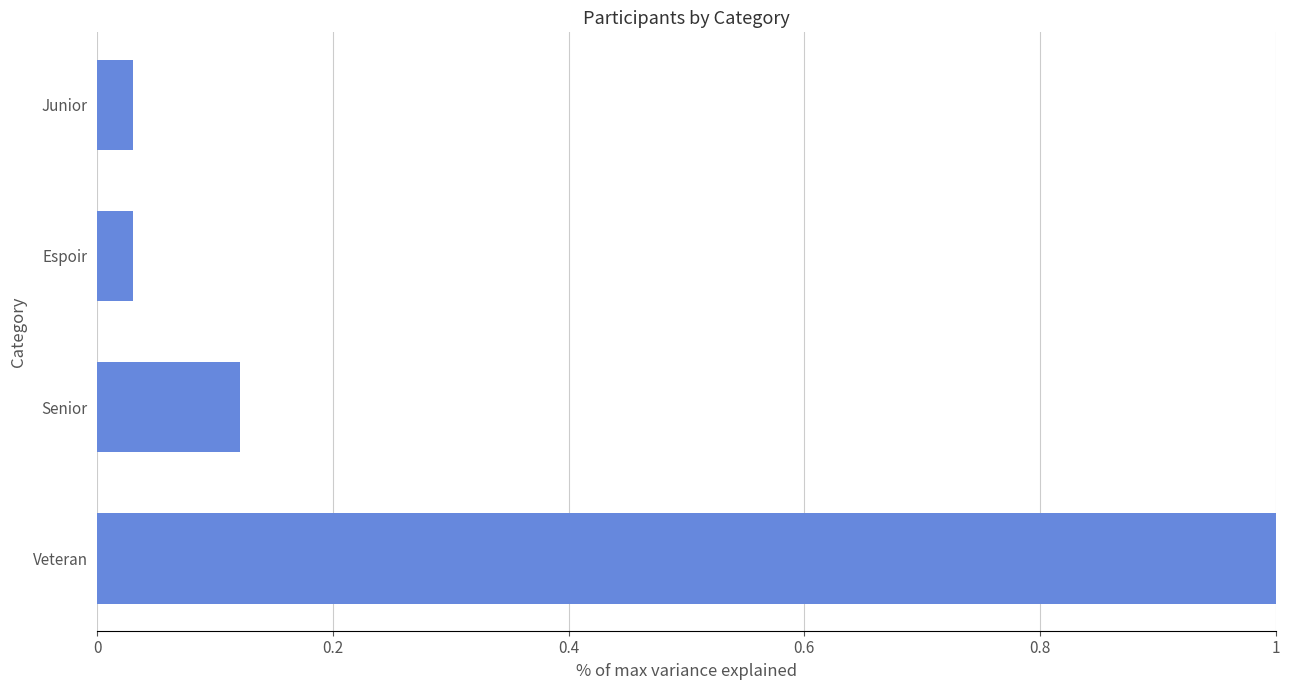

What is the maximum value shown in the chart?

1.0